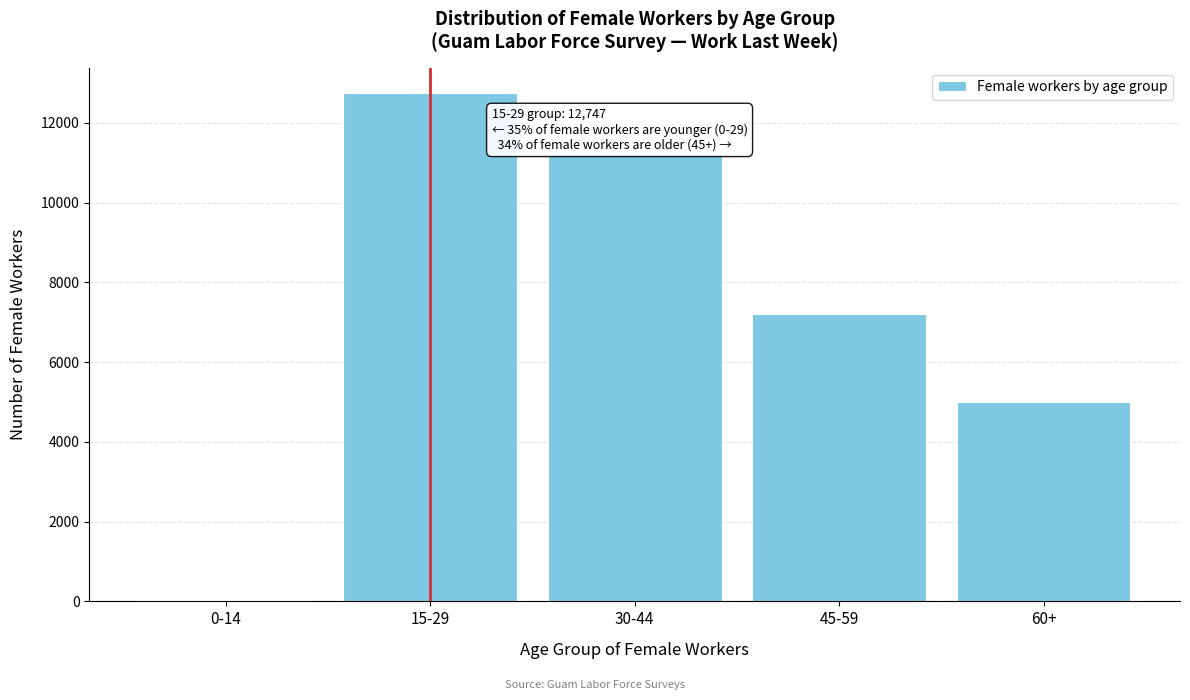

Reading right to left, list all the values displayed in this chart.

60+=4995	45-59=7197	30-44=11230	15-29=12747	0-14=37